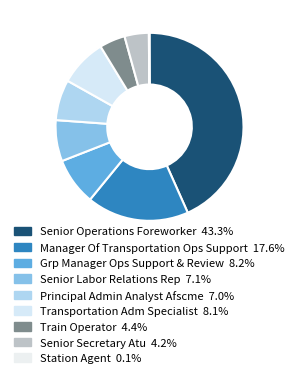

Is it true that Station Agent is 0% of the pie?

True